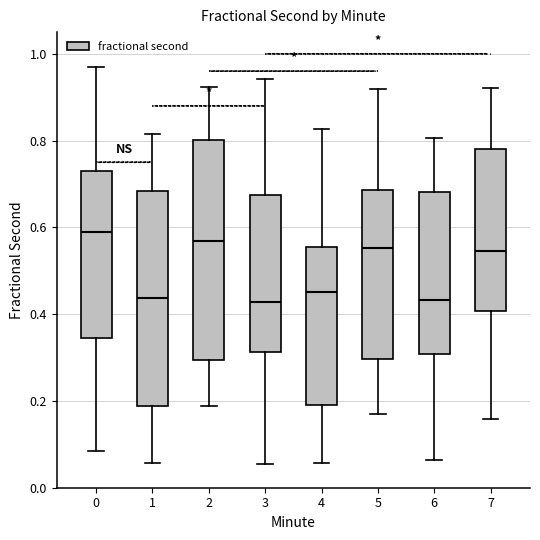

Reading left to right, read every box against the y-axis: the position of its median line, the range the box covers, and the ends of its whiskers. The values are not printed on the chart, so give them approximately, as read against the axis.

0: median 0.58, box 0.34 to 0.72, whiskers 0.08 to 0.98
1: median 0.44, box 0.18 to 0.68, whiskers 0.06 to 0.82
2: median 0.56, box 0.30 to 0.80, whiskers 0.18 to 0.92
3: median 0.42, box 0.32 to 0.68, whiskers 0.06 to 0.94
4: median 0.46, box 0.20 to 0.56, whiskers 0.06 to 0.82
5: median 0.56, box 0.30 to 0.68, whiskers 0.16 to 0.92
6: median 0.44, box 0.30 to 0.68, whiskers 0.06 to 0.80
7: median 0.54, box 0.40 to 0.78, whiskers 0.16 to 0.92